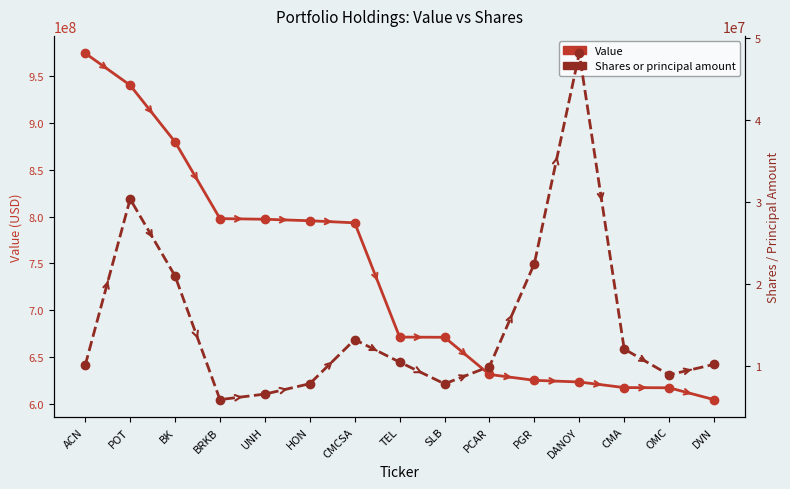

The value of Shares or principal amount at PCAR is 14077360. True or false?

False